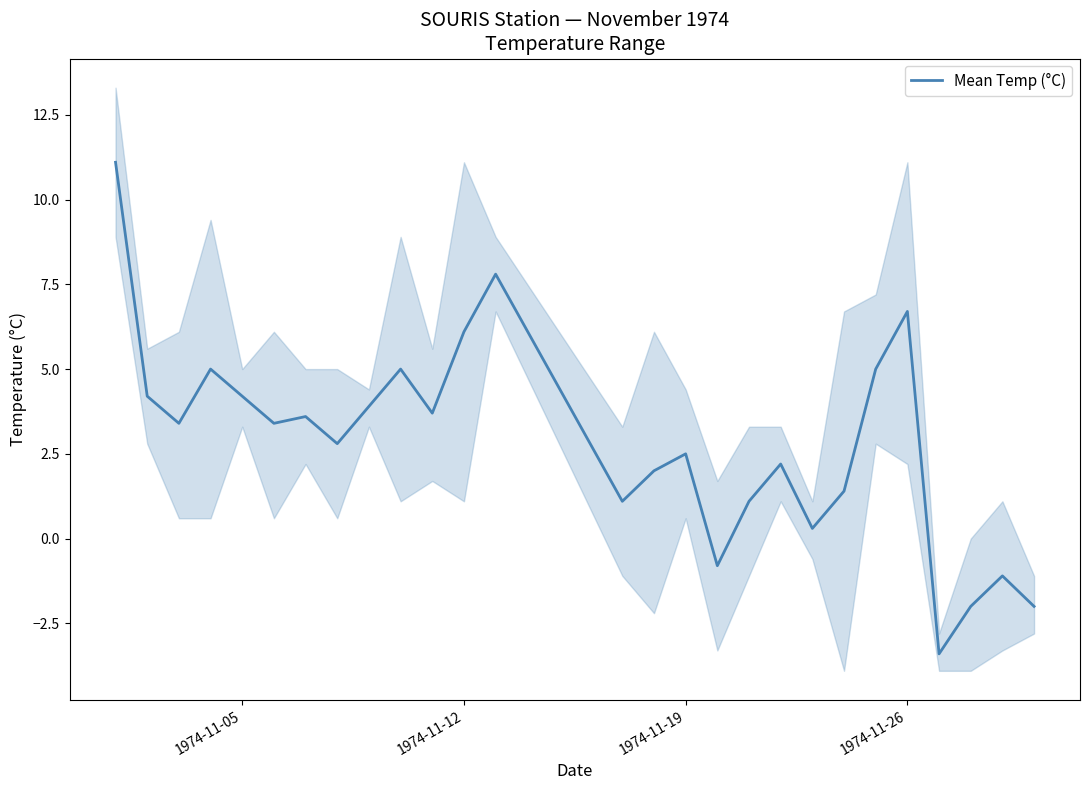

Is it true that Mean Temp (°C) equals 4.2 at 1974-11-05?

True